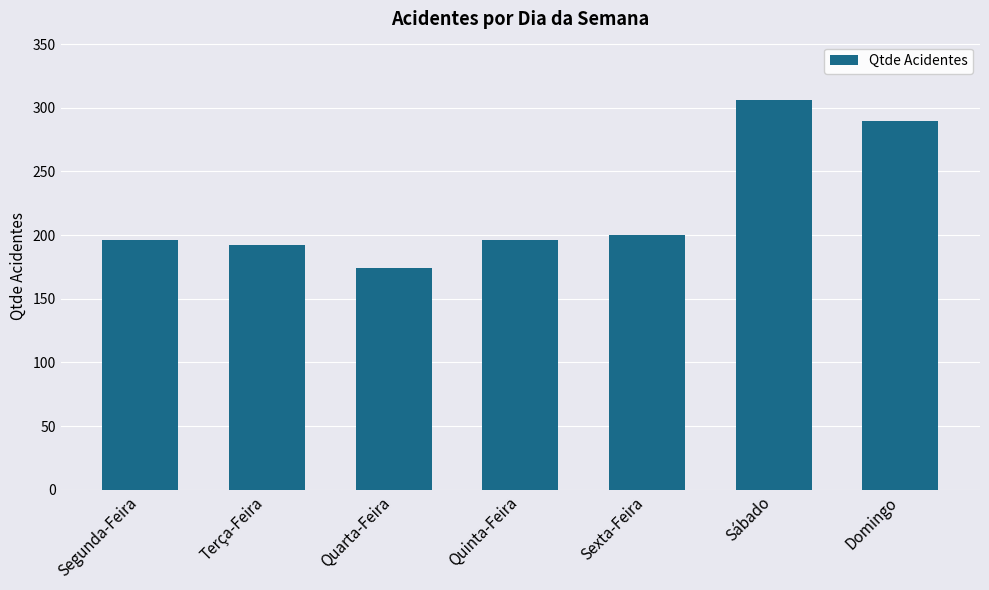

Count the number of categories in the chart.

7